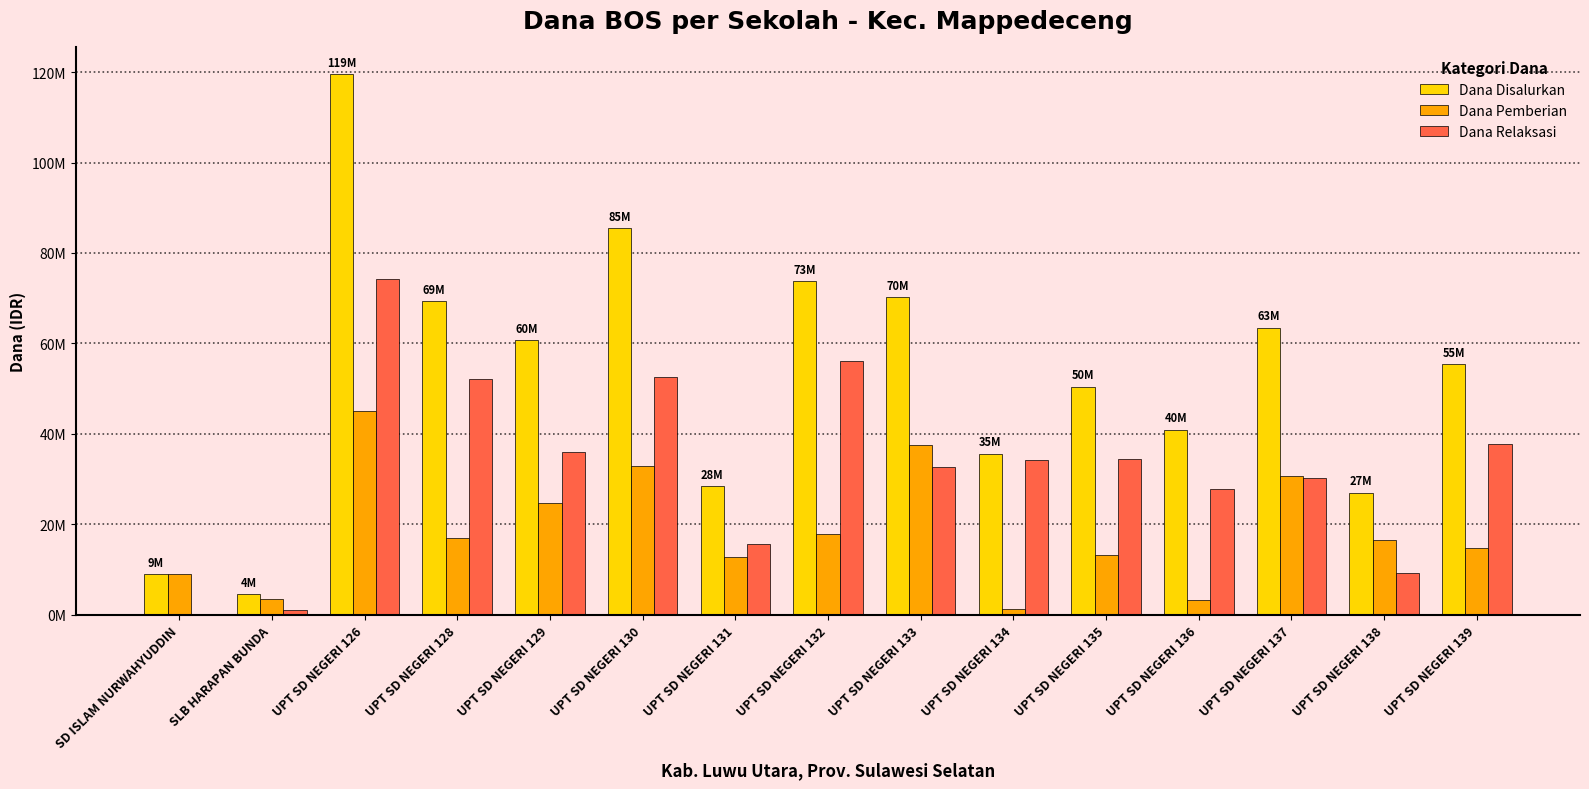

True or false: Dana Pemberian has a value of 3150000 at UPT SD NEGERI 136.

True